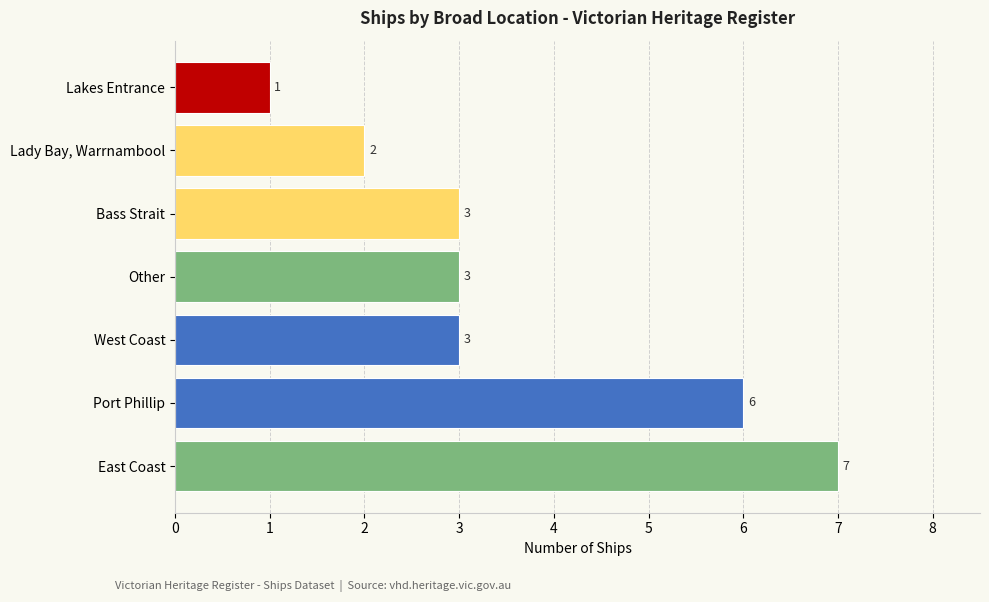

Approximately how many times larger is the value at West Coast compared to East Coast?

0.4